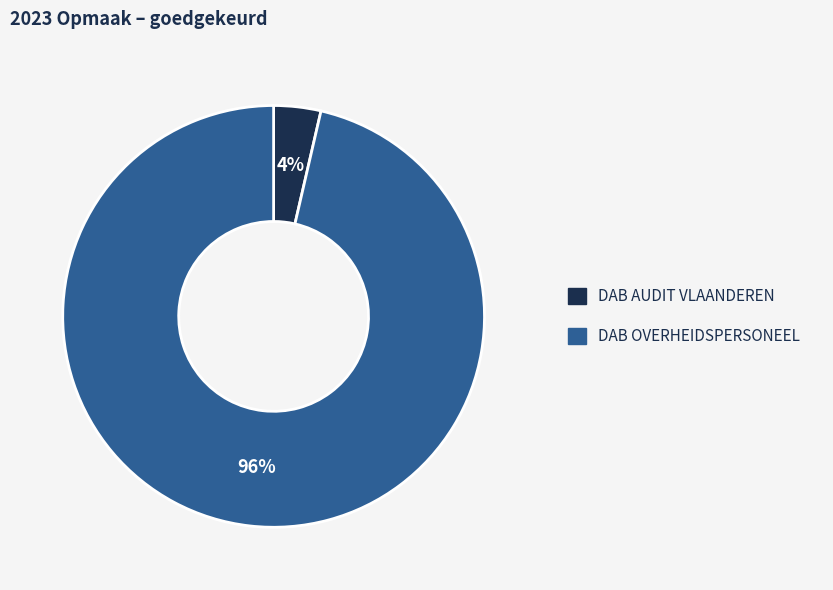

To the nearest percent, what is the combined percentage of DAB OVERHEIDSPERSONEEL and DAB AUDIT VLAANDEREN?

100%